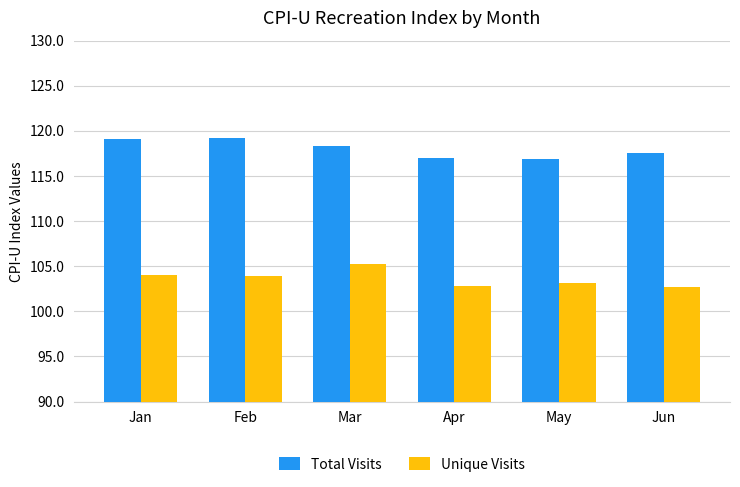

Does the chart contain any negative values?

No